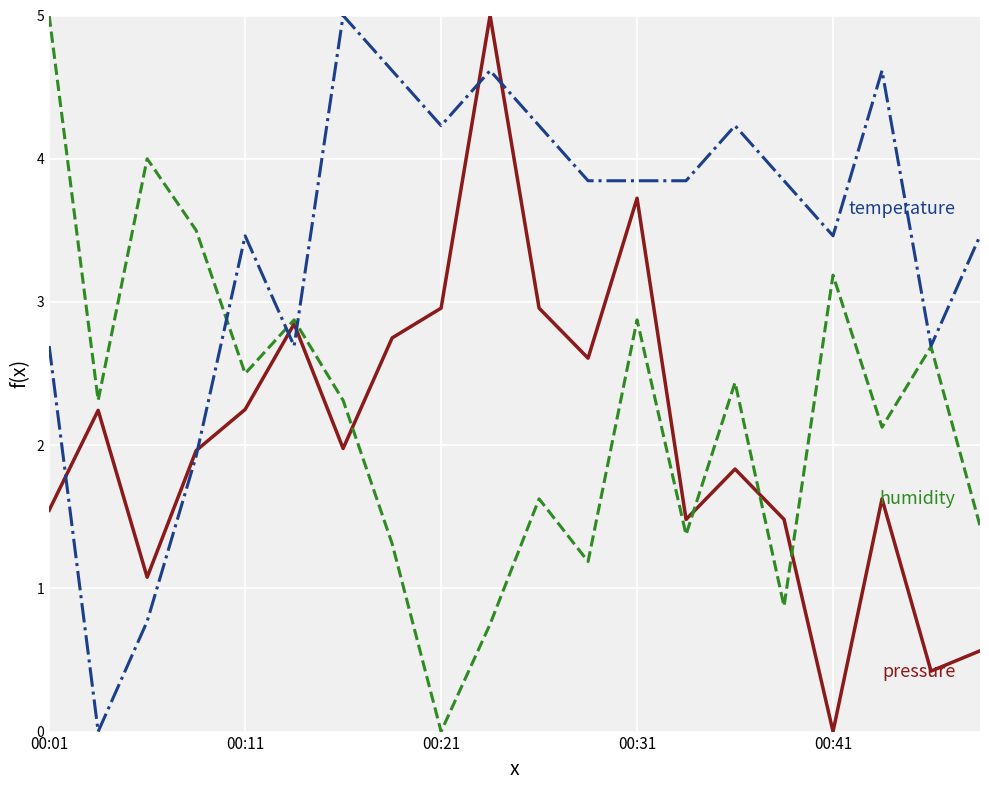

What is the maximum value shown in the chart?

5.0